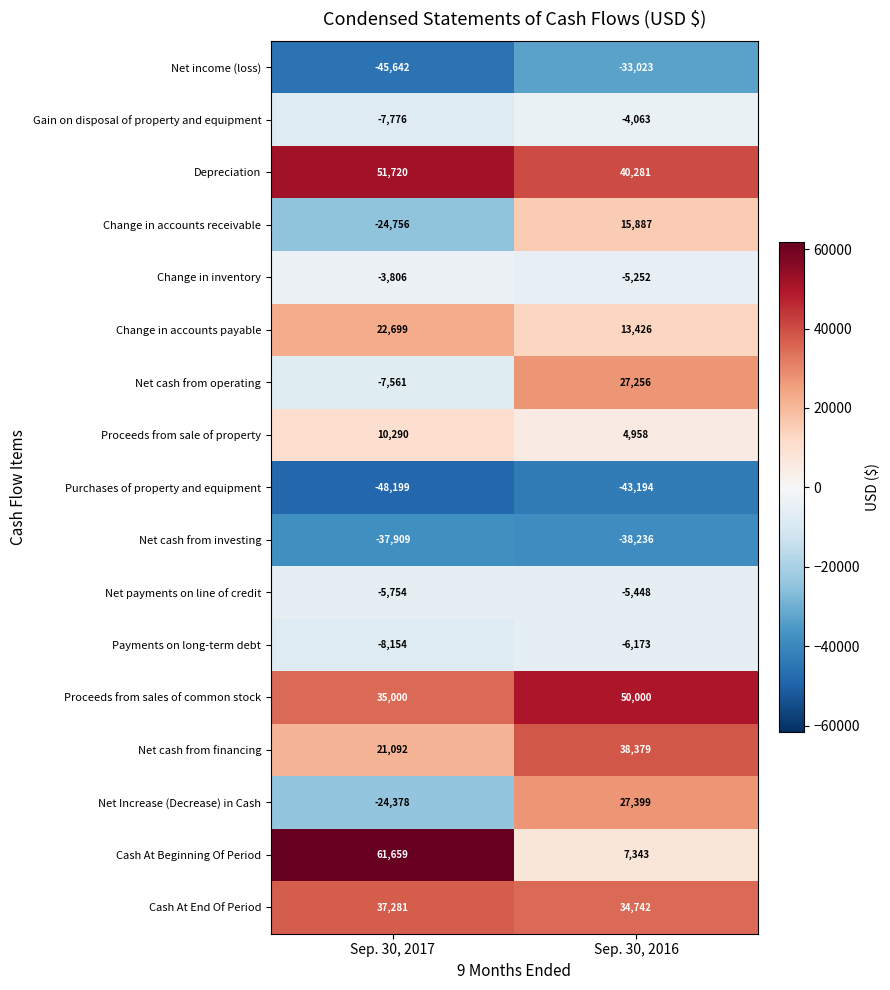

The value of Change in accounts receivable at Sep. 30, 2016 is 23844. True or false?

False